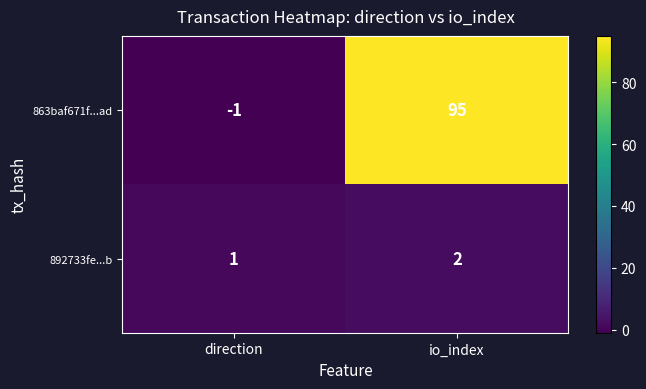

What is the sum of all 863baf671f...ad values?

94